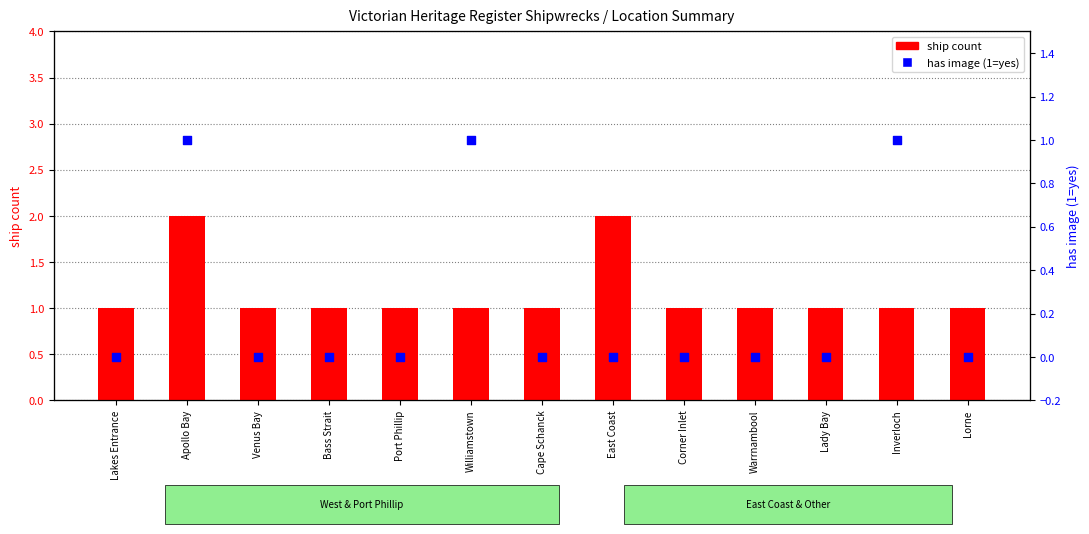

At how many categories does at least one series exceed 0?

13